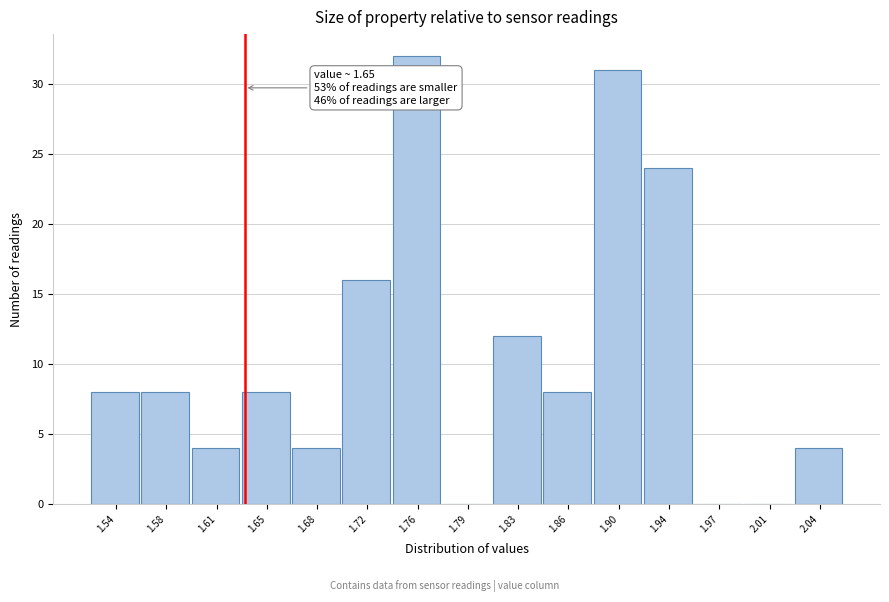

Reading left to right, list all the values displayed in this chart.

1.54=8	1.58=8	1.61=4	1.65=8	1.68=4	1.72=16	1.76=32	1.79=0	1.83=12	1.86=8	1.90=31	1.94=24	1.97=0	2.01=0	2.04=4